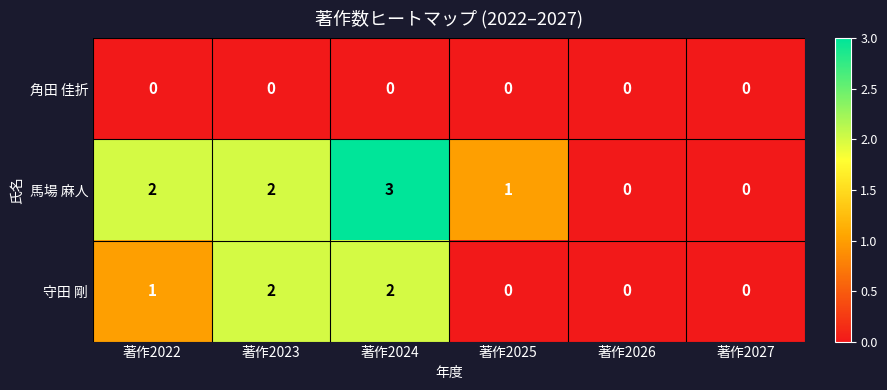

Count the number of categories in the chart.

6